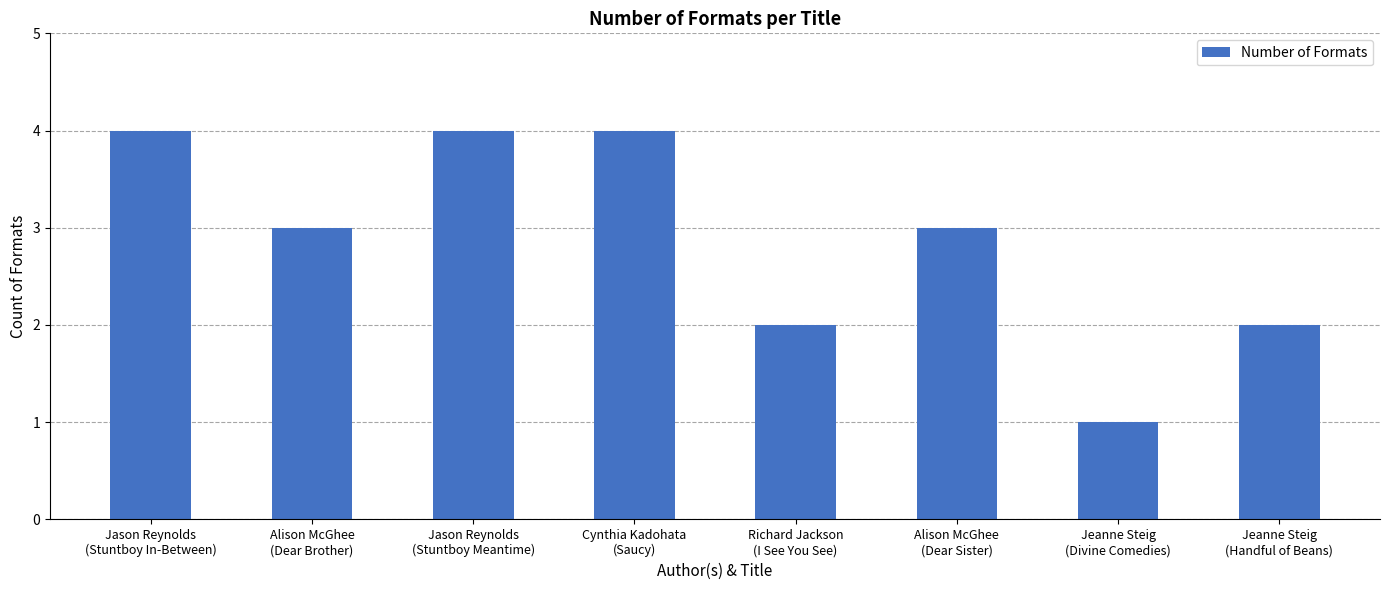

What is the value of the 8th bar from the left?

2